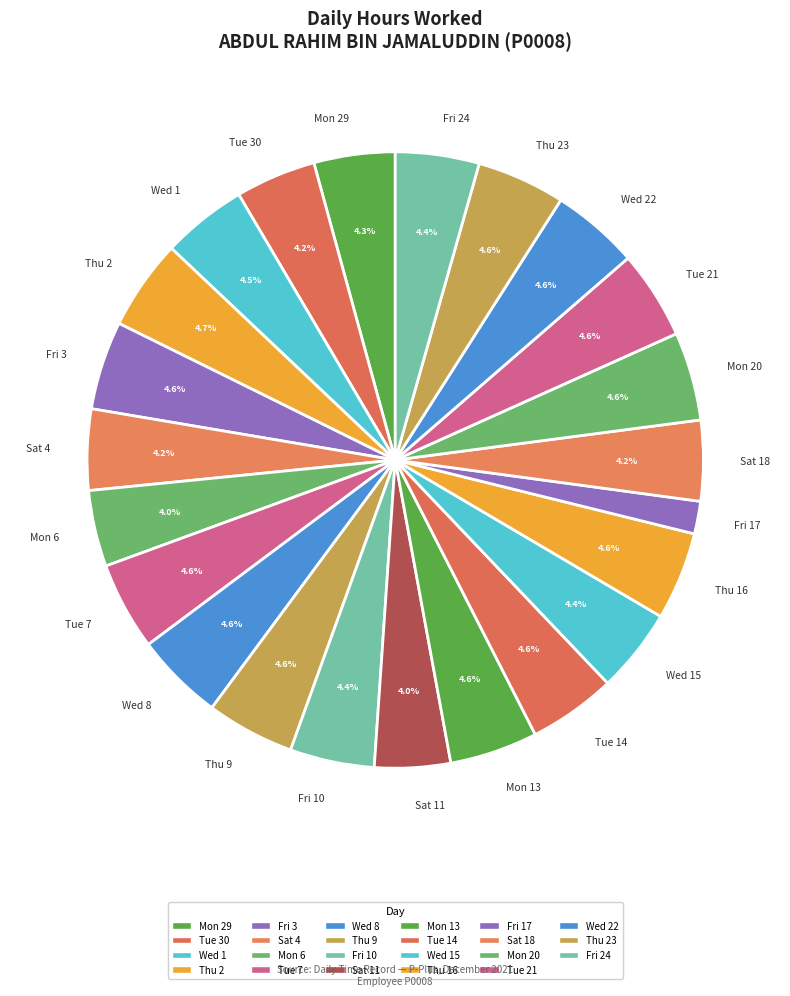

Is there any slice that represents more than half of the pie?

No